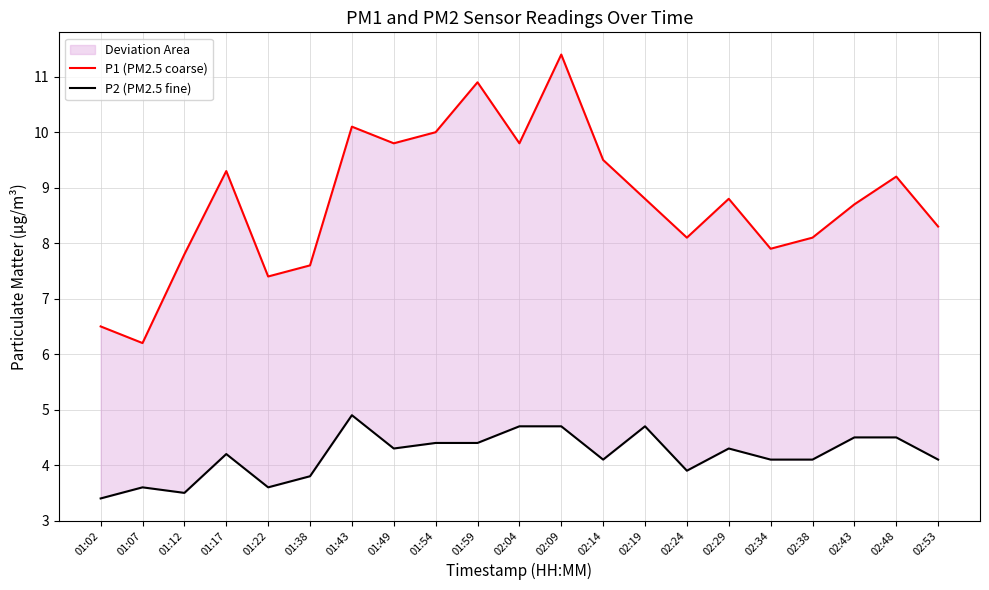

True or false: P1 (PM2.5 coarse) and P2 (PM2.5 fine) cross at least once.

False